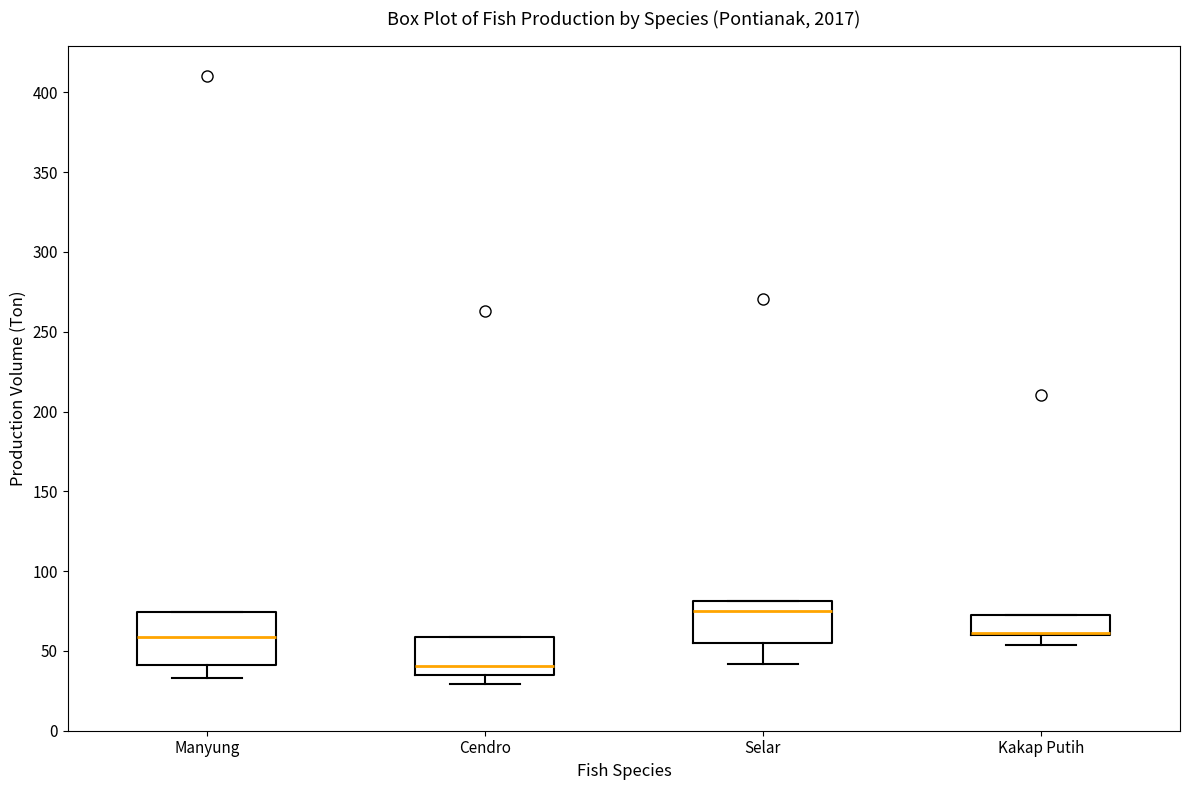

Where does the median line of the box for Cendro sit on the y-axis? The values are not printed on the chart, so give them approximately, as read against the axis.

40